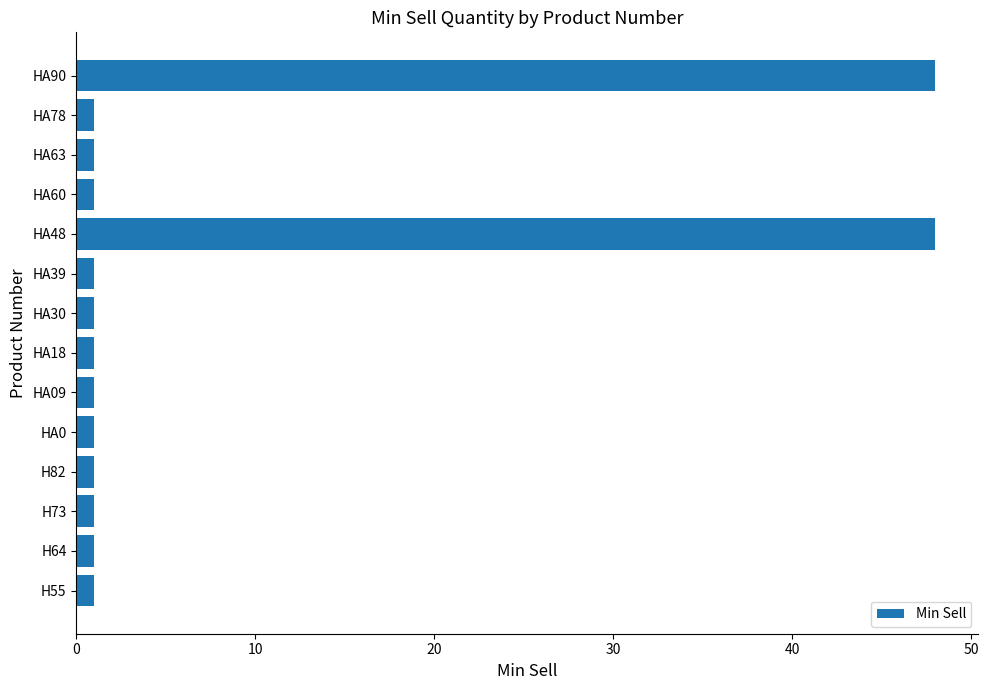

What is the maximum value shown in the chart?

48